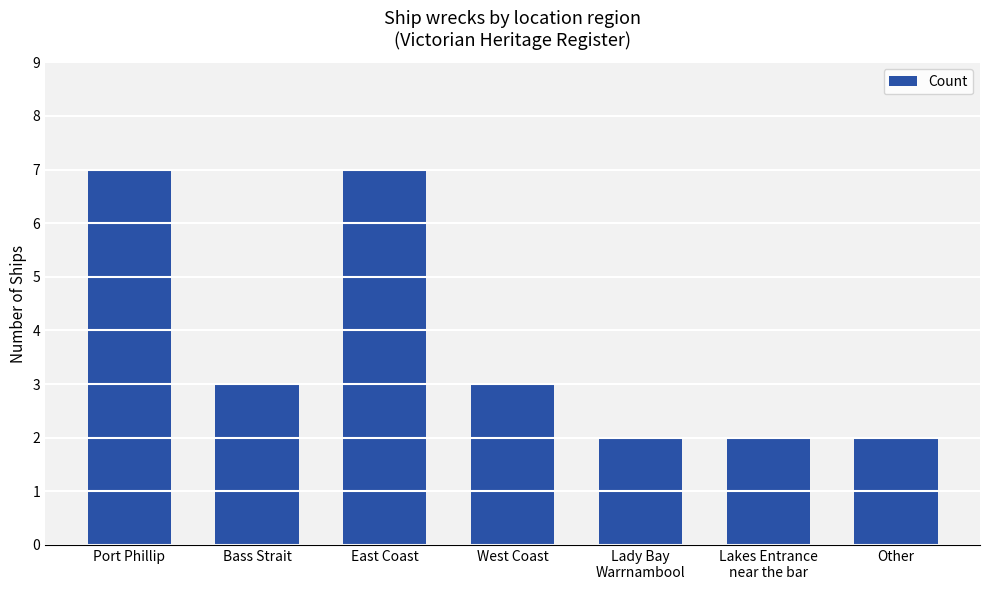

What is the ratio of the value at Bass Strait to the value at East Coast?

0.4